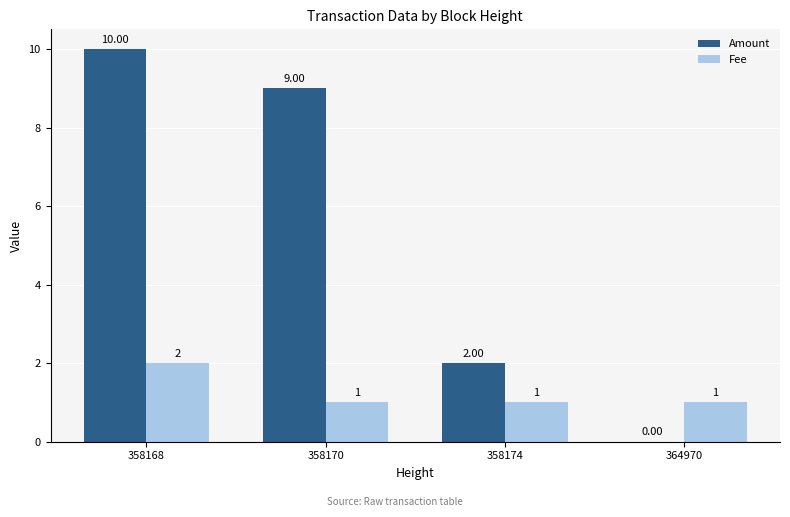

How many Amount values are between 2 and 10?

3